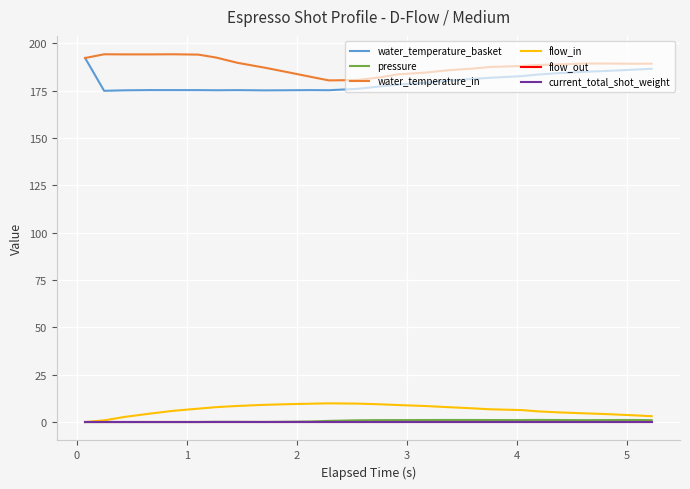

Is this an area chart (filled region under the line)?

No